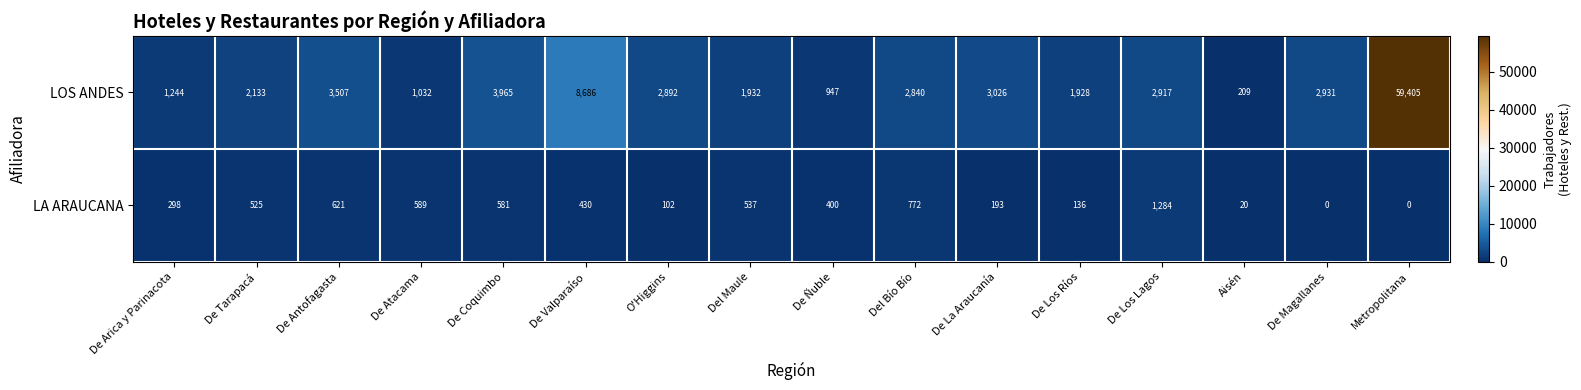

How many series are shown in this chart?

2